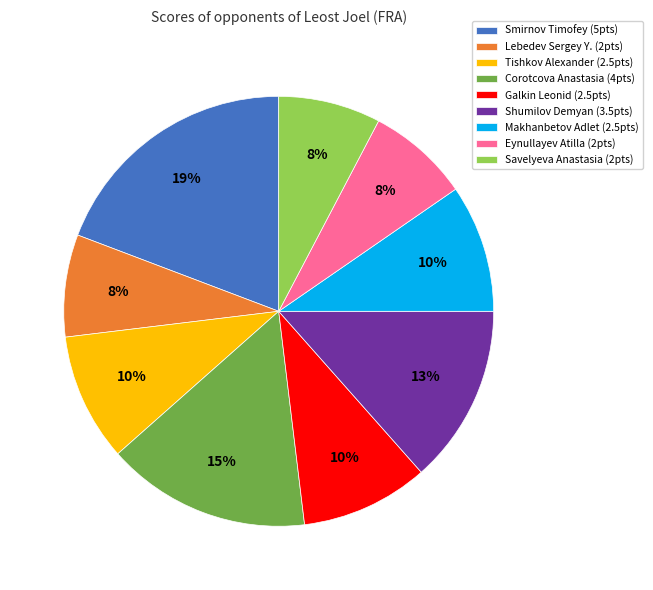

To the nearest percent, what is the average slice percentage?

11%